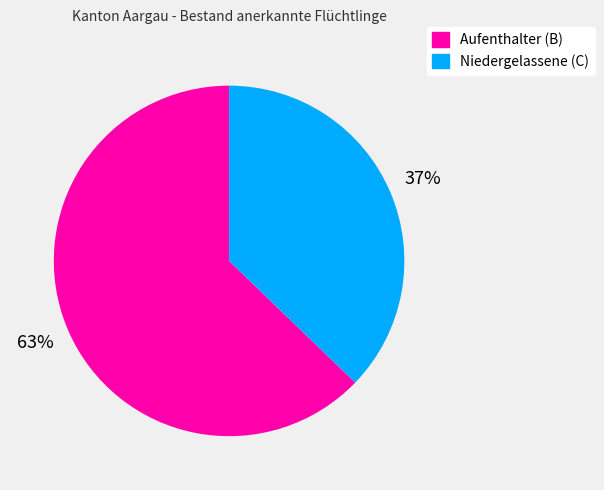

What percentage is the Niedergelassene (C) slice, to the nearest percent?

37%